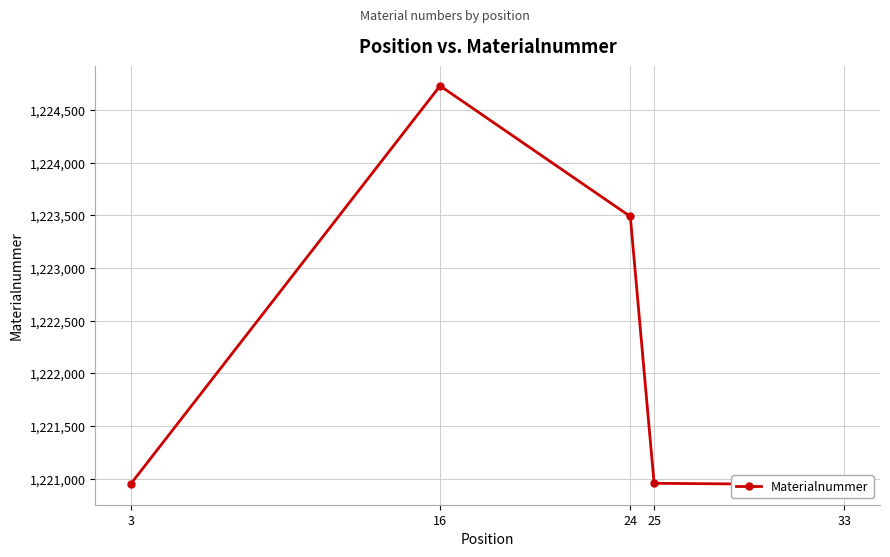

Is this an area chart (filled region under the line)?

No